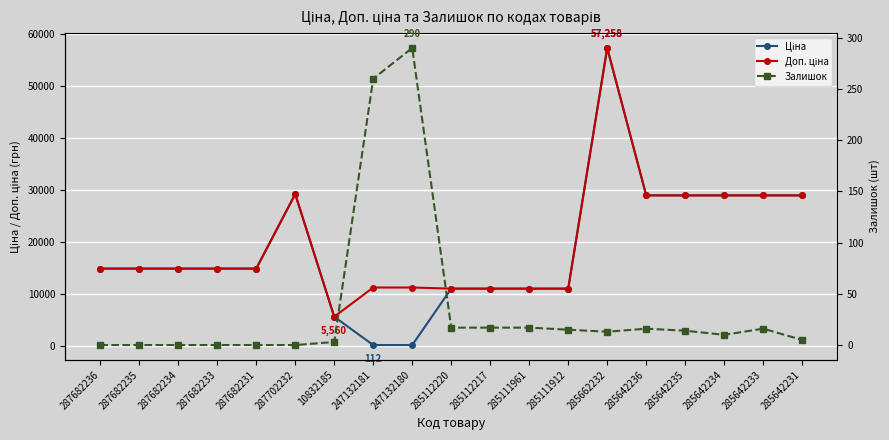

Which series changed the most between 285642235 and 285642233?

Залишок